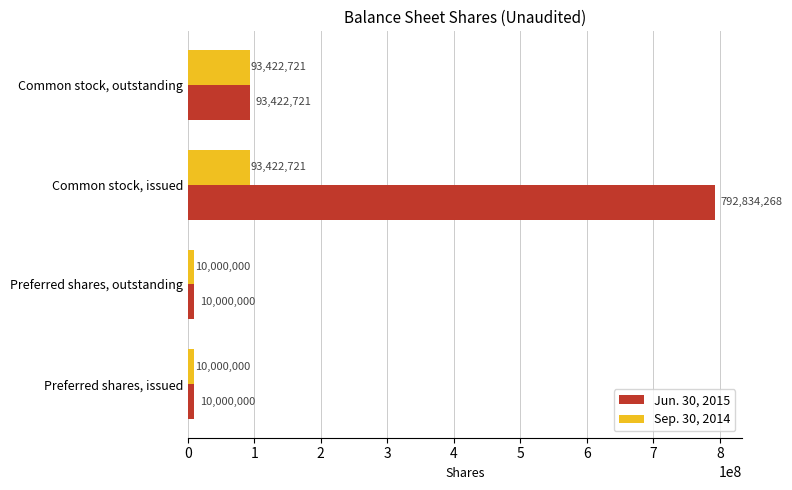

Which series has the largest range (max minus min)?

Jun. 30, 2015